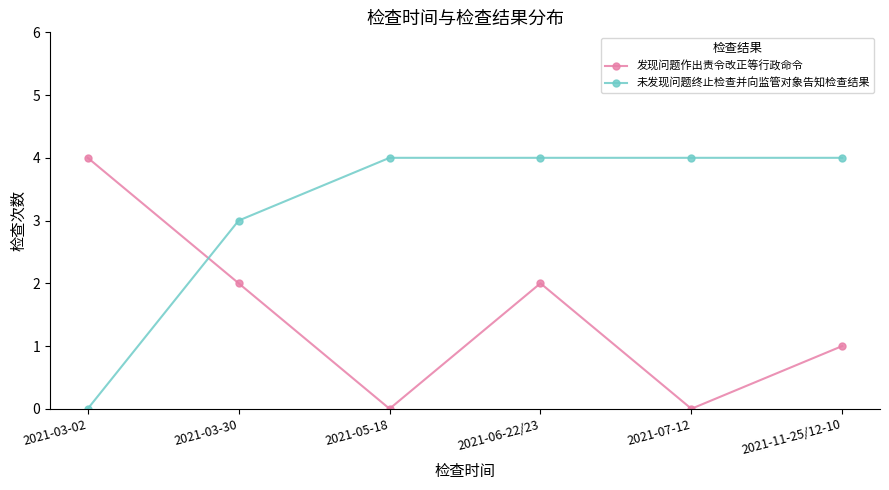

Rank the series at 2021-06-22/23 from highest to lowest value.

未发现问题终止检查并向监管对象告知检查结果, 发现问题作出责令改正等行政命令